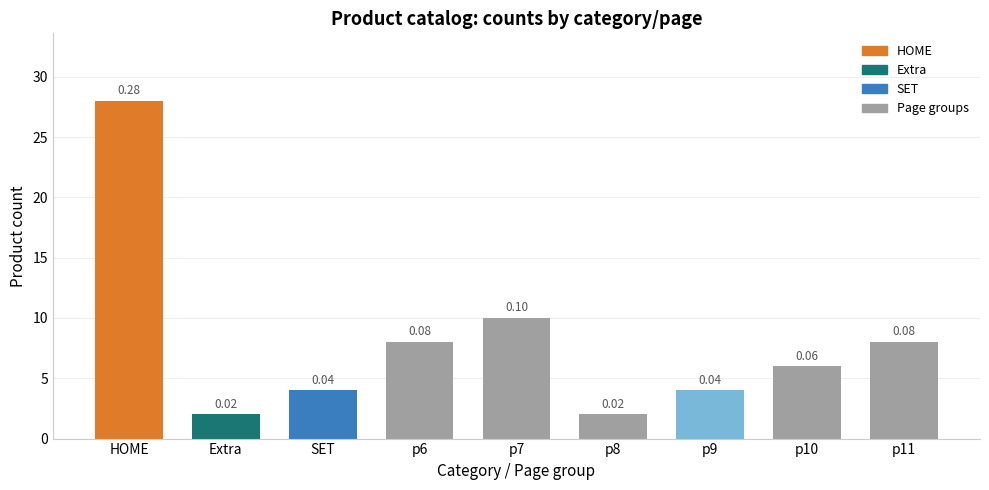

Are the bars grouped side by side (vs. stacked)?

No